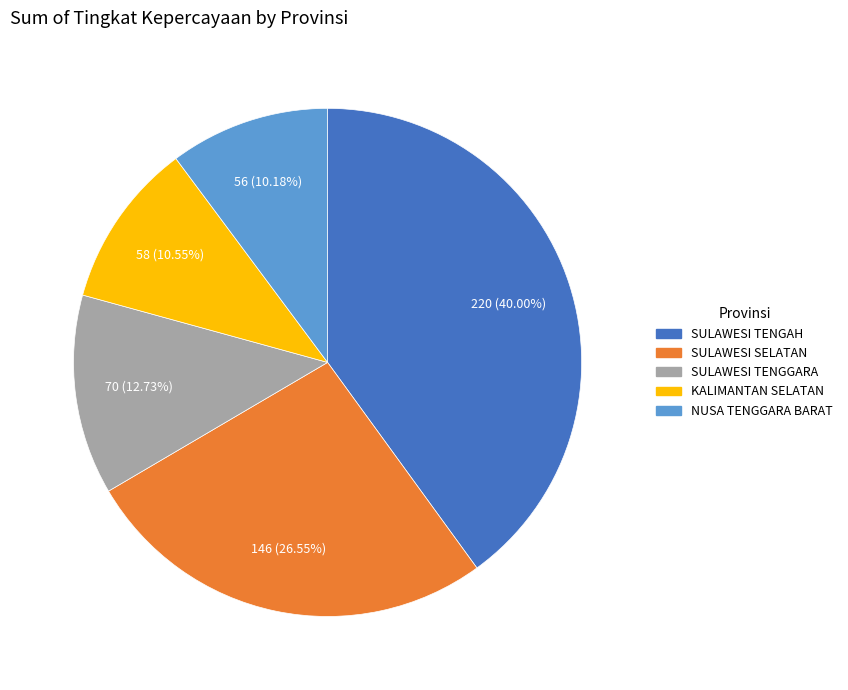

What is the largest slice in the pie chart?

SULAWESI TENGAH